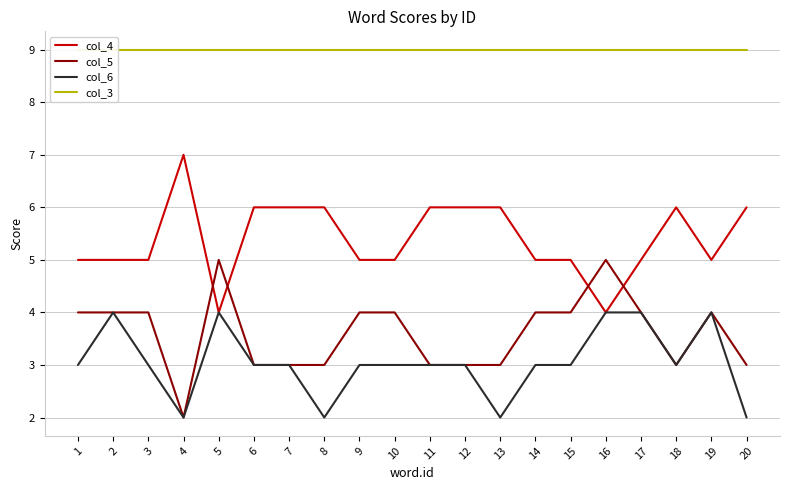

True or false: col_3 and col_6 intersect in this chart.

False